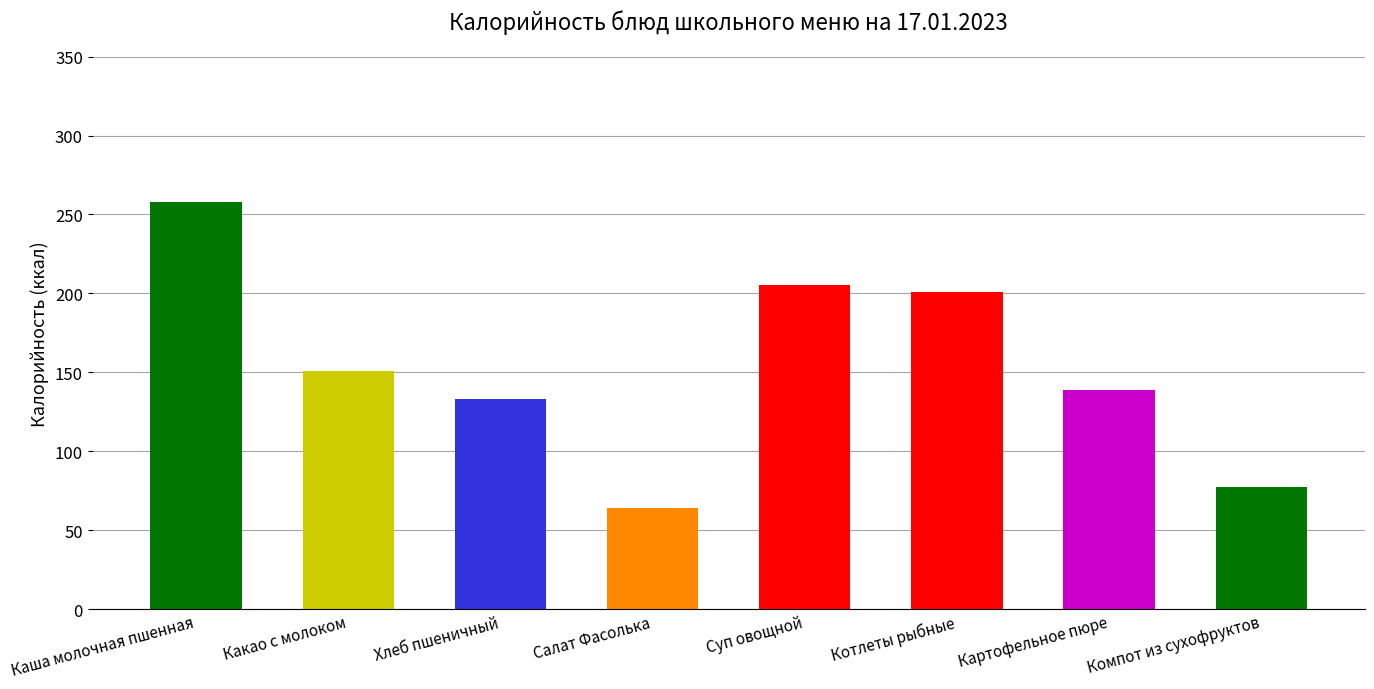

At which category does the chart reach its minimum across all series?

Салат Фасолька